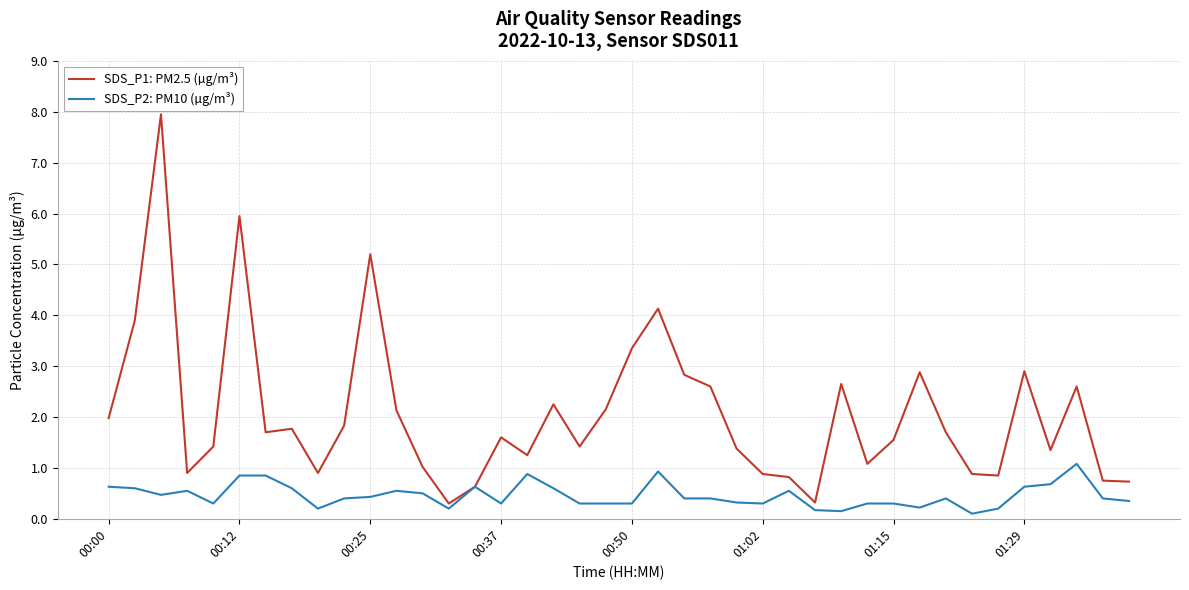

Which series has the largest total across all categories?

SDS_P1: PM2.5 (µg/m³)